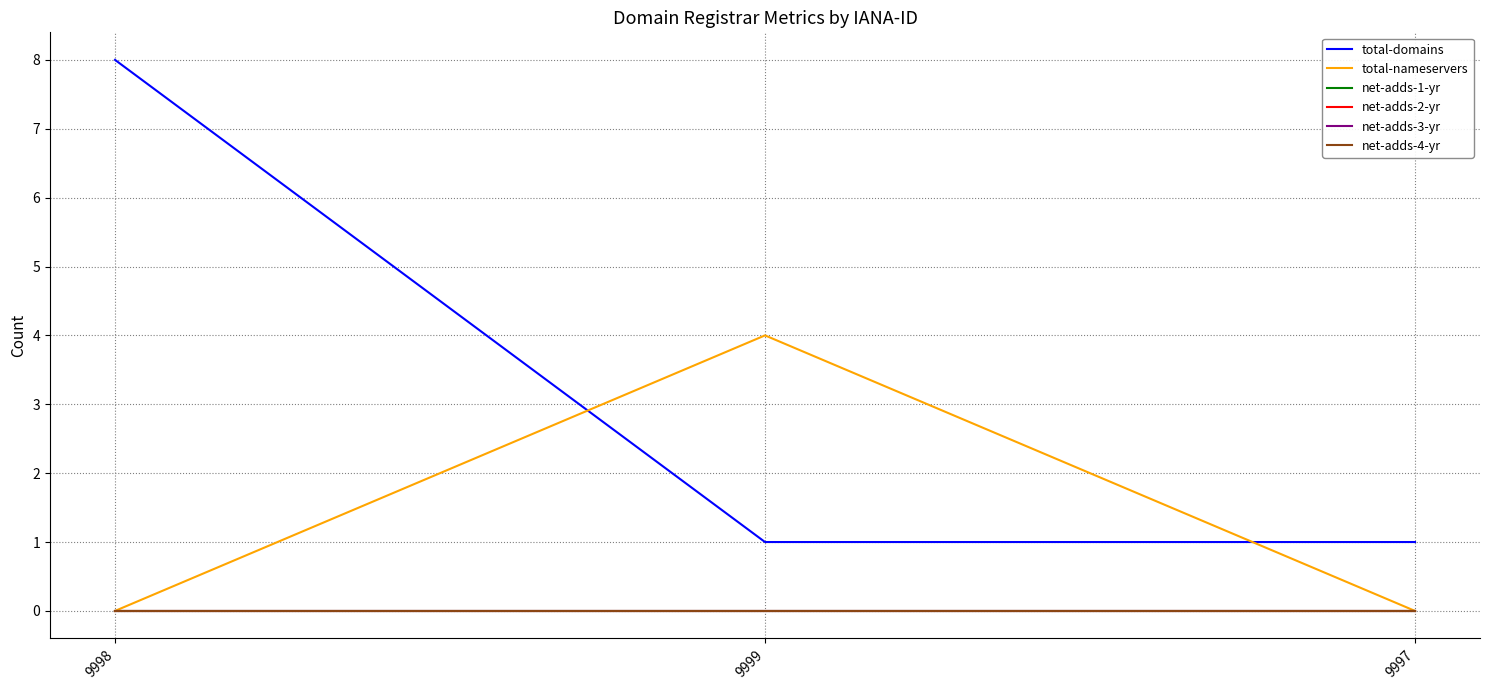

List the labels in order of total-domains value, largest first.

9998, 9999, 9997